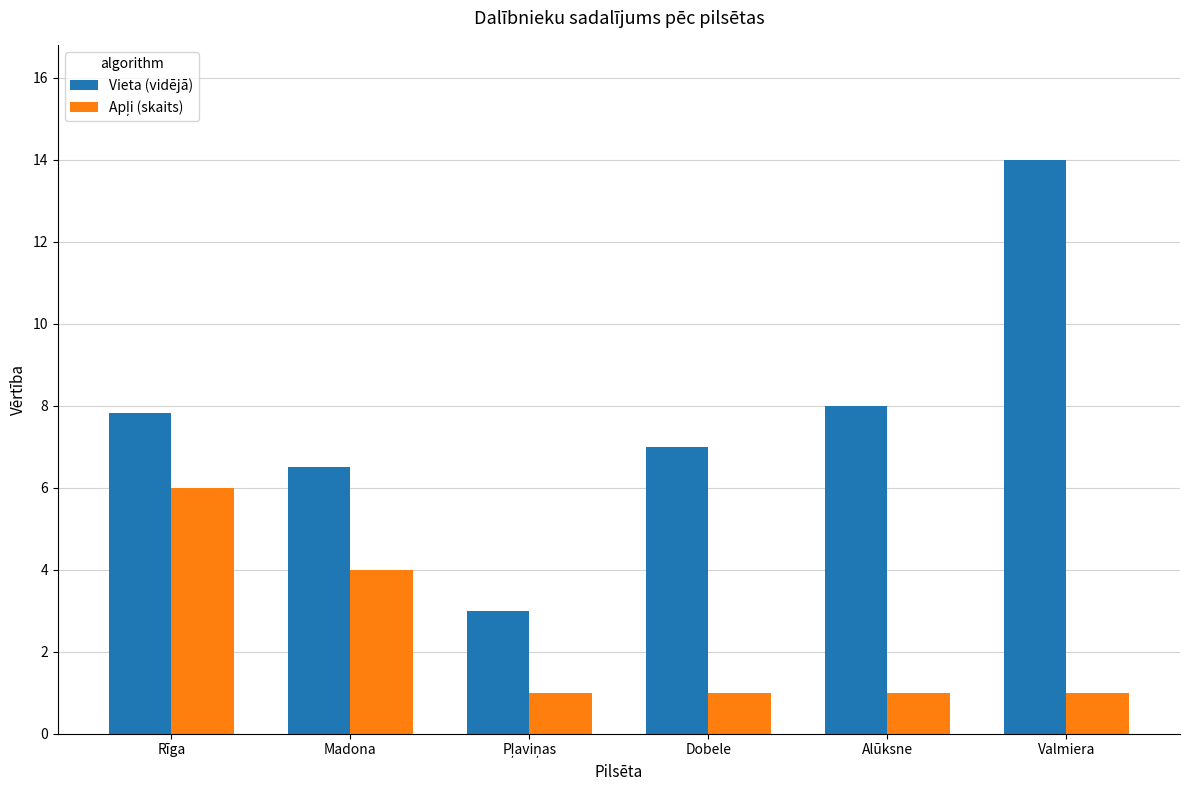

Where does the Vieta (vidējā) series first go above 7?

Rīga